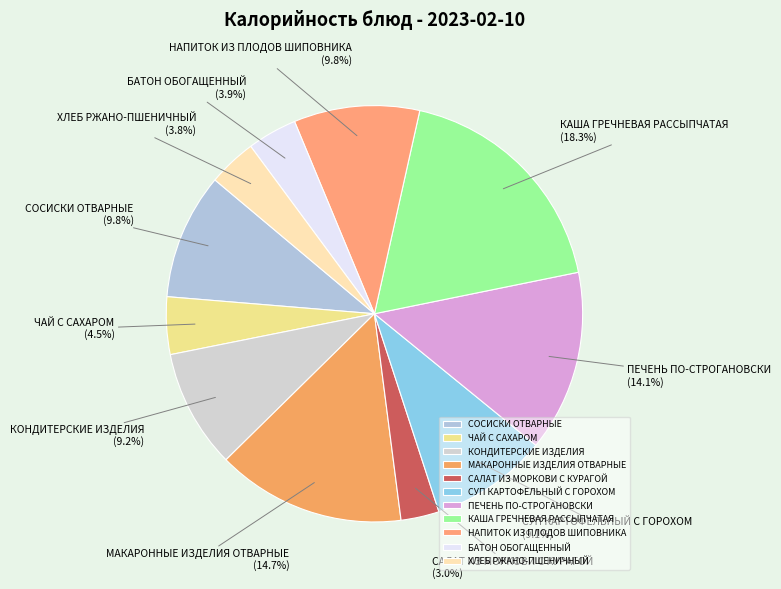

Which category has the smallest portion of the pie?

САЛАТ ИЗ МОРКОВИ С КУРАГОЙ